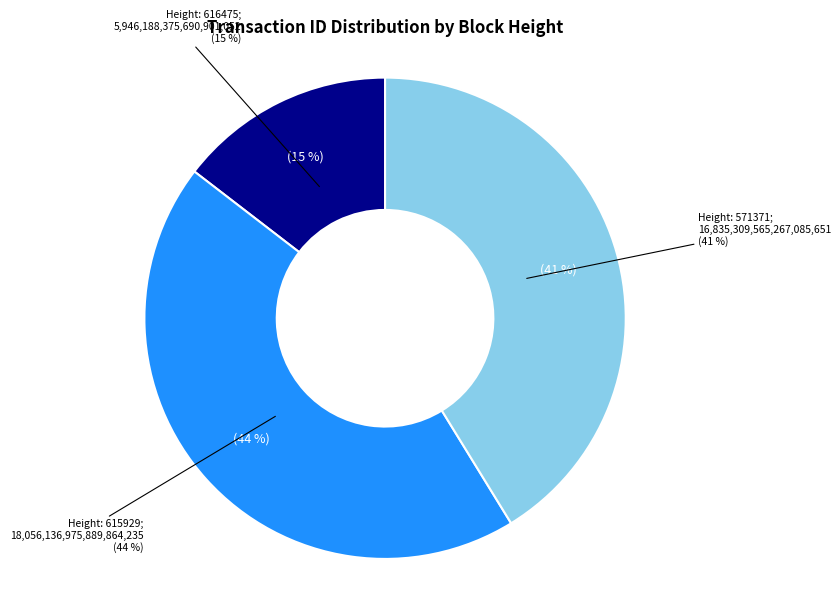

Is there any slice that represents more than half of the pie?

No